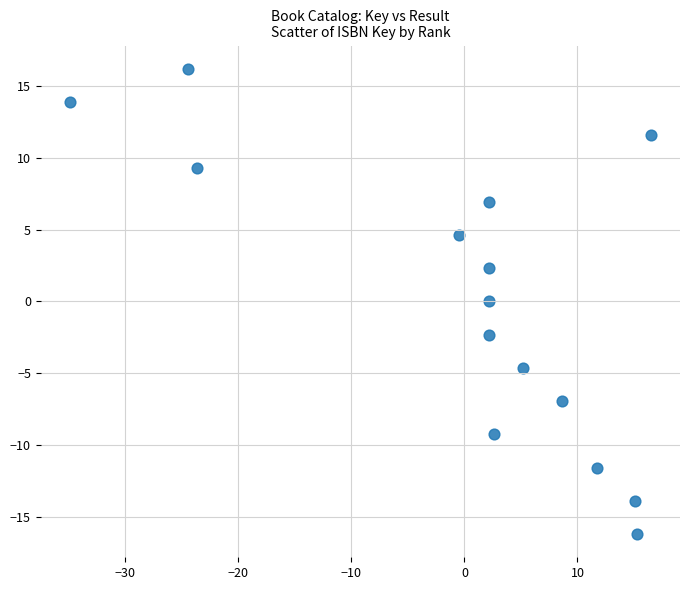

What is the range of X values (max minus min)?

51.4